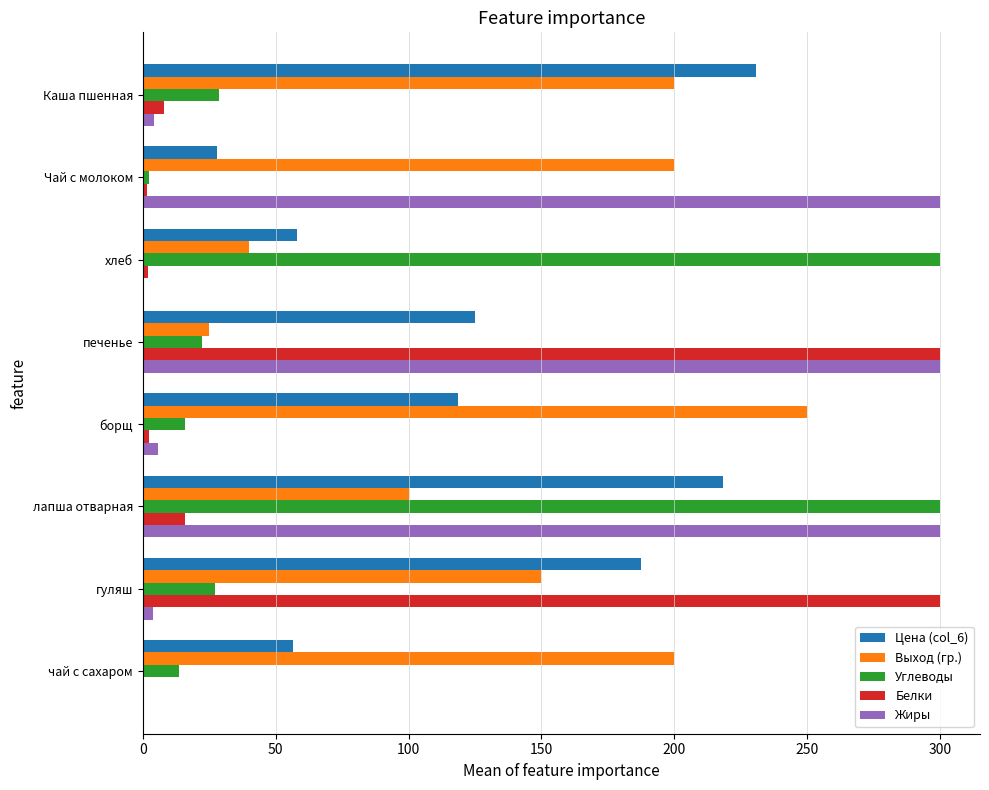

Is it true that Цена (col_6) equals 46.4 at гуляш?

False